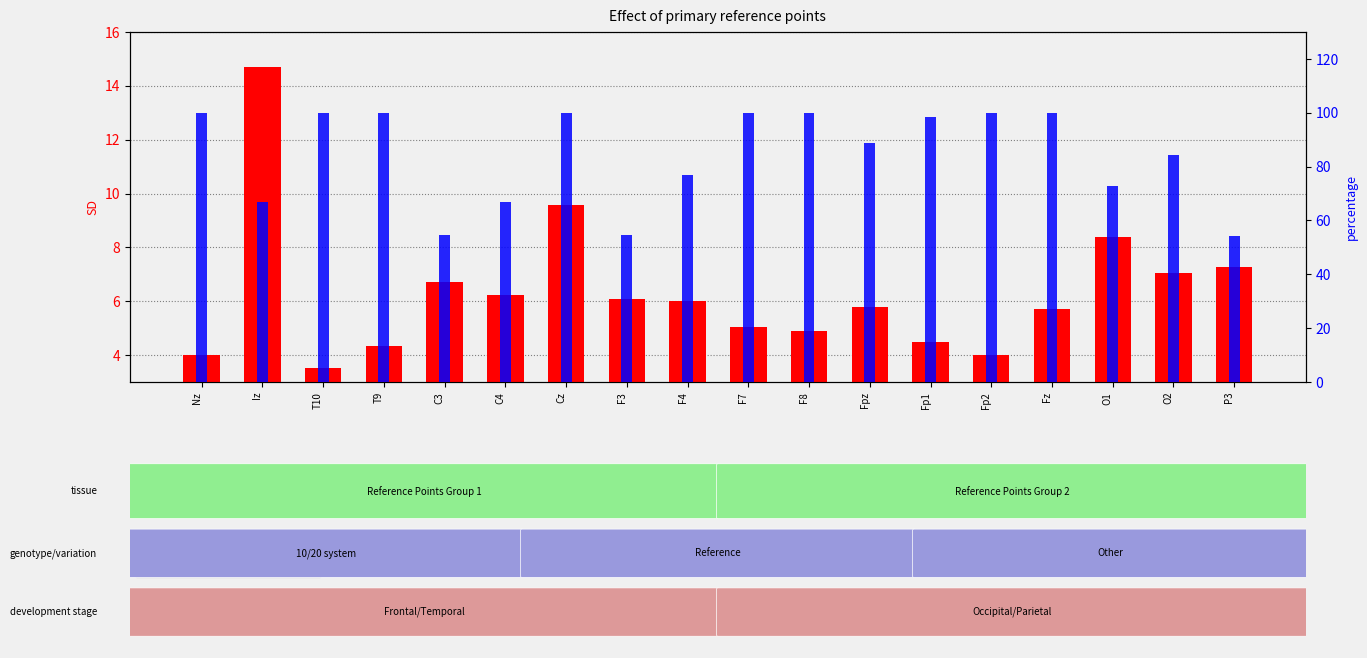

What is the label of the 17th bar from the left?

O2